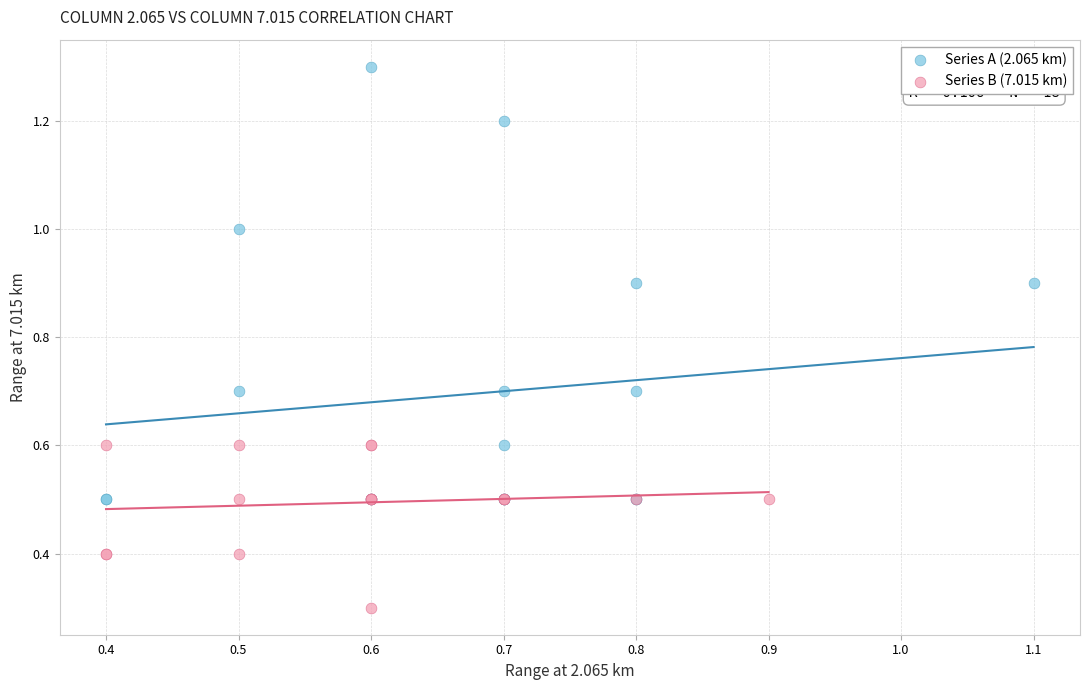

Which series contains the lowest Y value?

Series B (7.015 km)